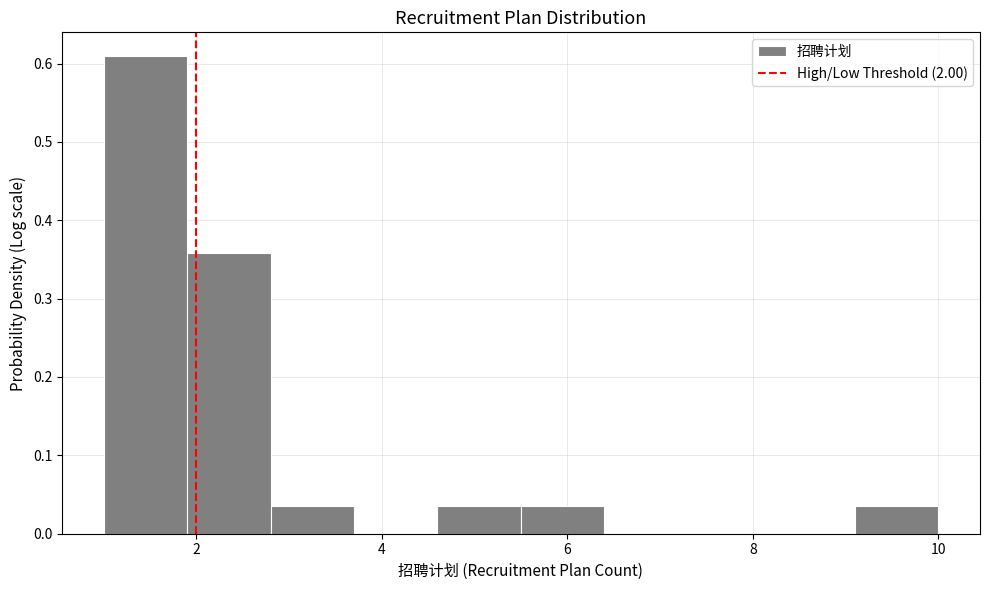

Reading left to right, list every bar in this chart as the range it spans on the x-axis followed by its height. Neither the bar edges nor the heights are printed on the chart, so give them approximately, as read against the axes.

1.0 to 1.9: 0.61
1.9 to 2.8: 0.36
2.8 to 3.7: 0.04
3.7 to 4.6: 0
4.6 to 5.5: 0.04
5.5 to 6.4: 0.04
6.4 to 7.3: 0
7.3 to 8.2: 0
8.2 to 9.1: 0
9.1 to 10.0: 0.04